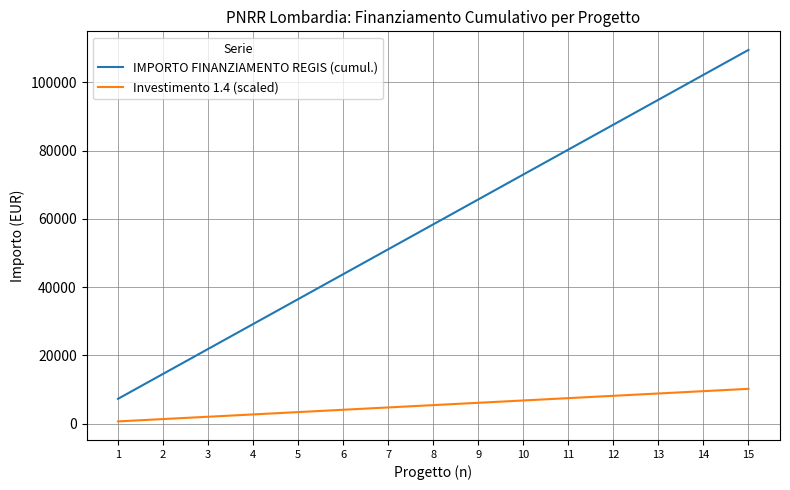

Is the value of Investimento 1.4 (scaled) at 10 greater than the value of IMPORTO FINANZIAMENTO REGIS (cumul.) at 13?

No